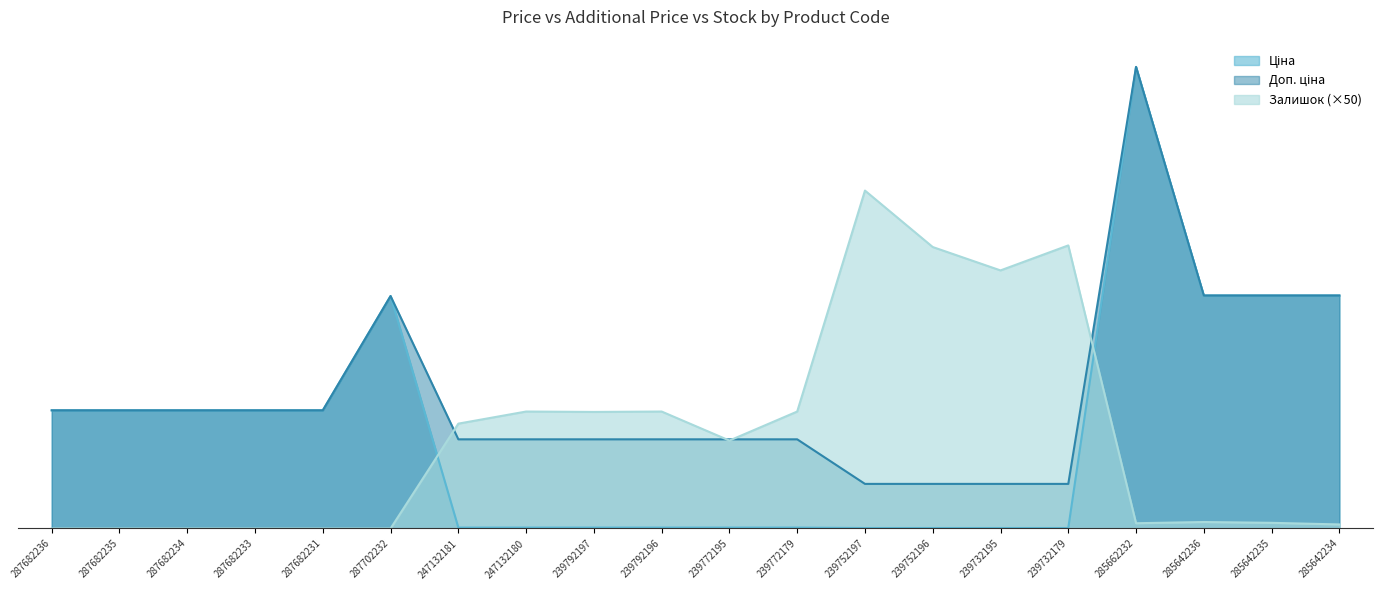

List the labels in order of Ціна value, smallest first.

239752197, 239752196, 239732195, 239732179, 247132181, 247132180, 239792197, 239792196, 239772195, 239772179, 287682236, 287682235, 287682234, 287682233, 287682231, 287702232, 285642236, 285642235, 285642234, 285662232